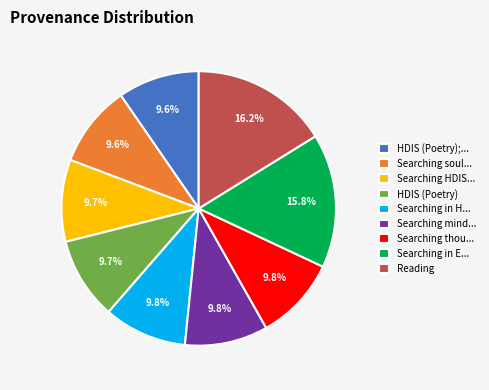

Is there any slice that represents more than half of the pie?

No